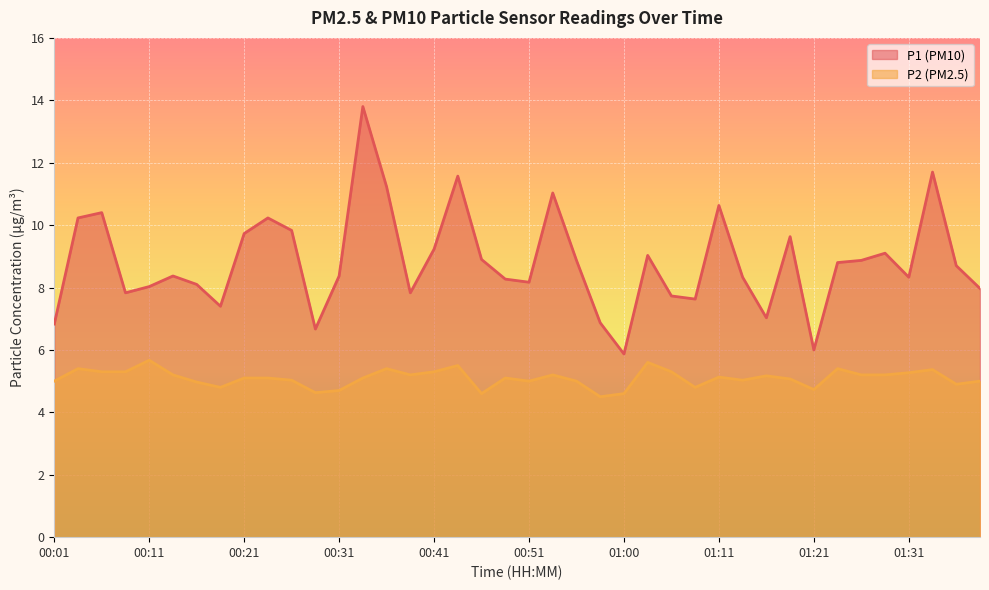

True or false: P2 and P1 cross at least once.

False